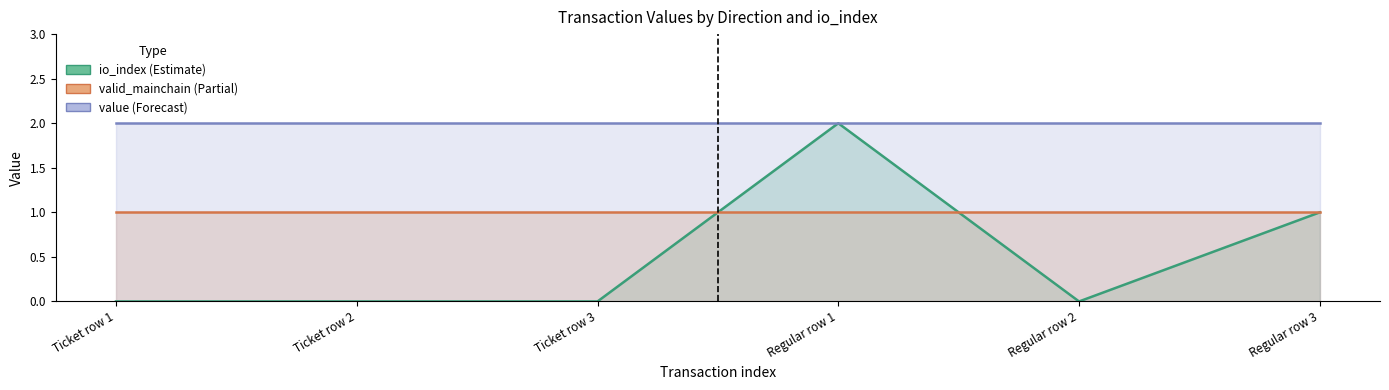

Does the chart have visible grid lines?

No